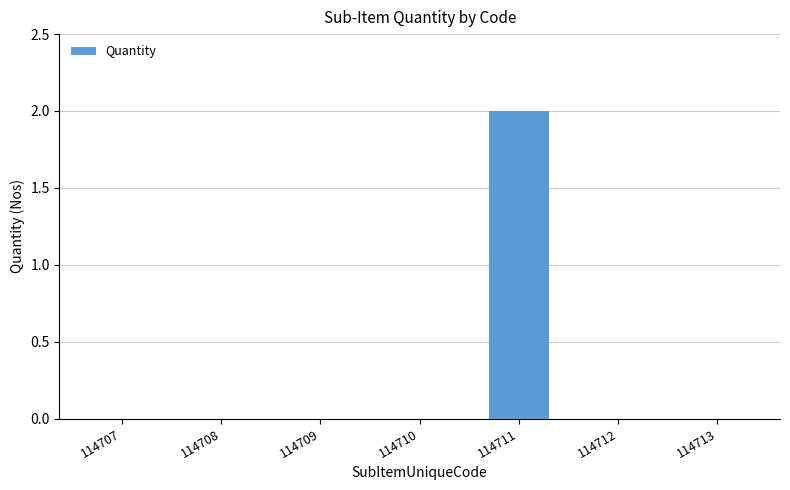

At which category does the chart reach its peak across all series?

114711